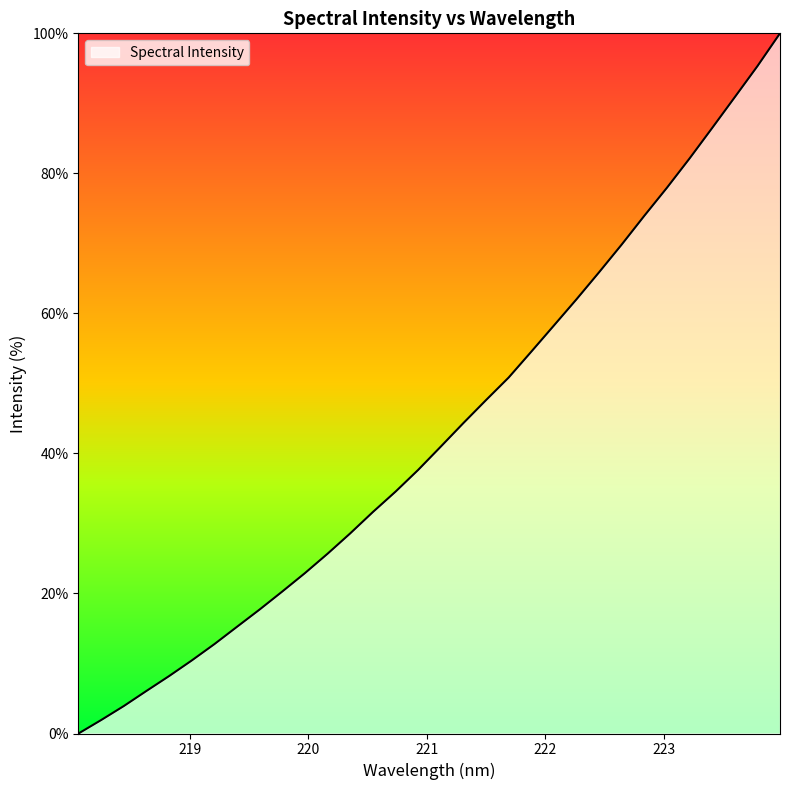

What is the maximum value shown in the chart?

100.0